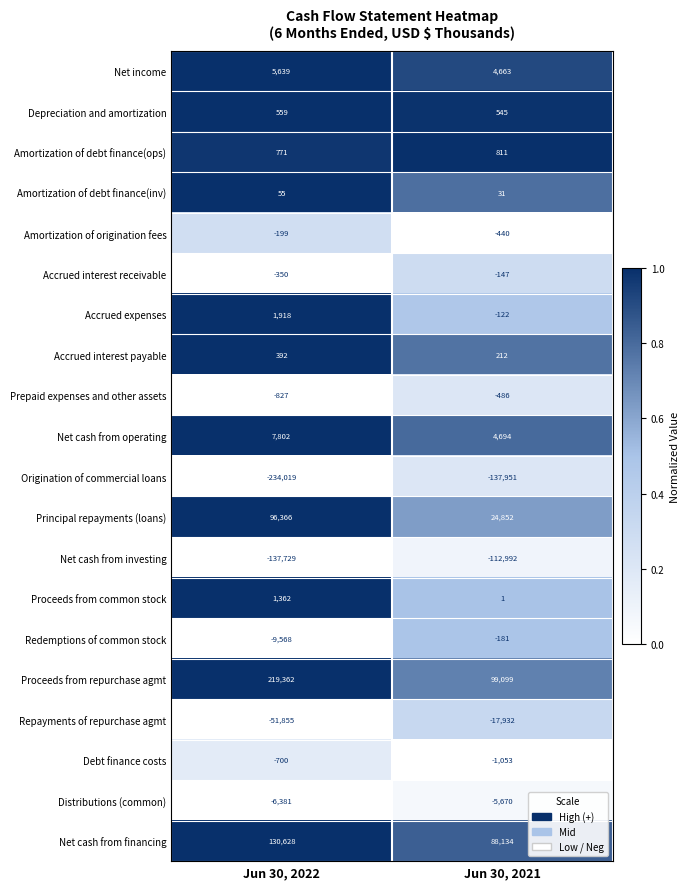

Is it true that Net cash from financing equals 191683 at Jun 30, 2022?

False